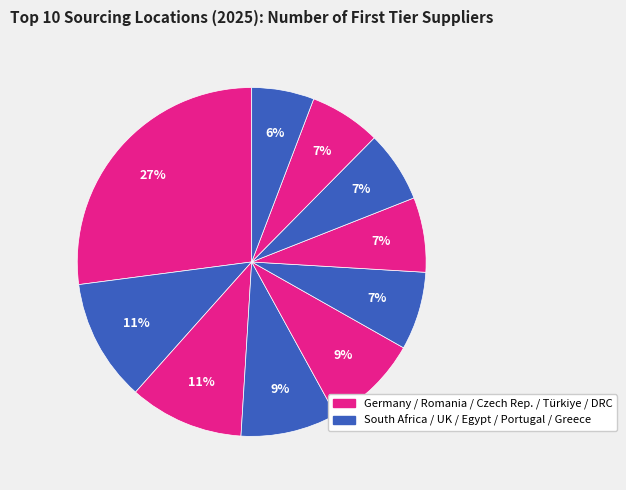

How many segments does this pie chart have?

10